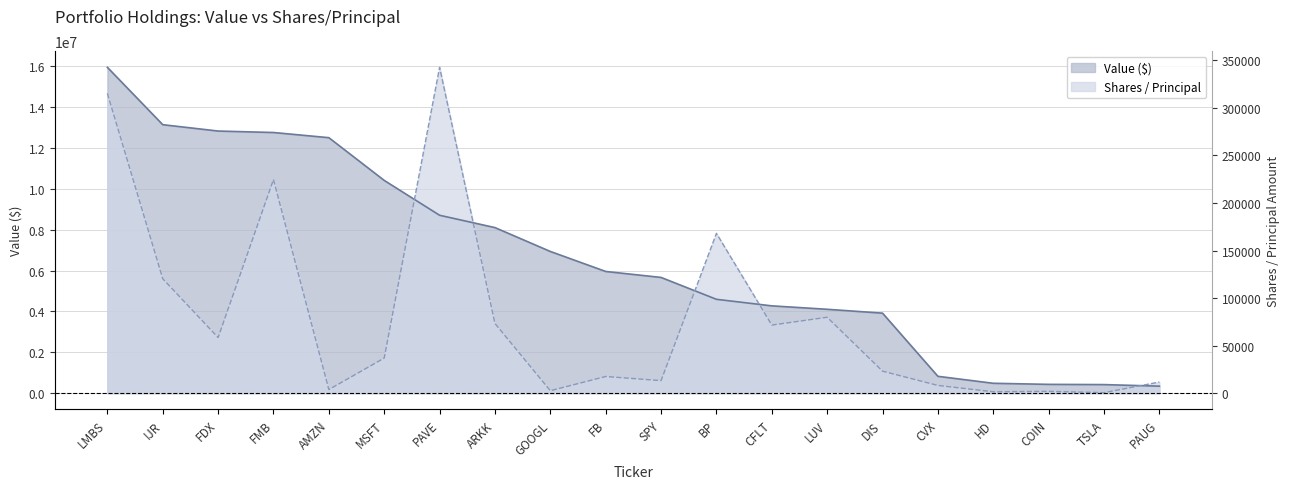

What is the difference between the Shares / Principal values at GOOGL and ARKK?

3290738.2